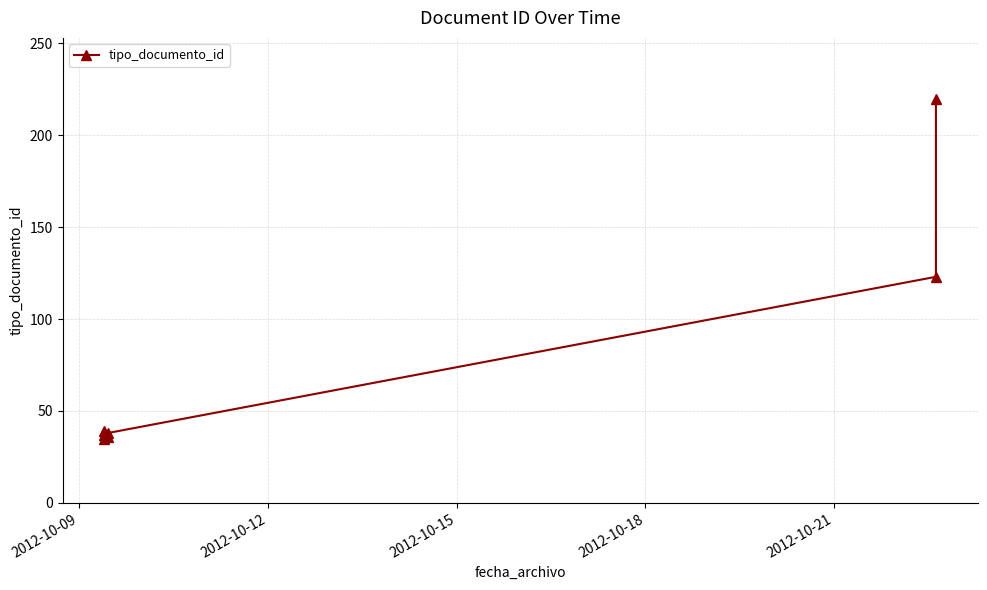

Reading left to right, transcribe all the data shown in this chart.

35	37	39	36	38	123	220